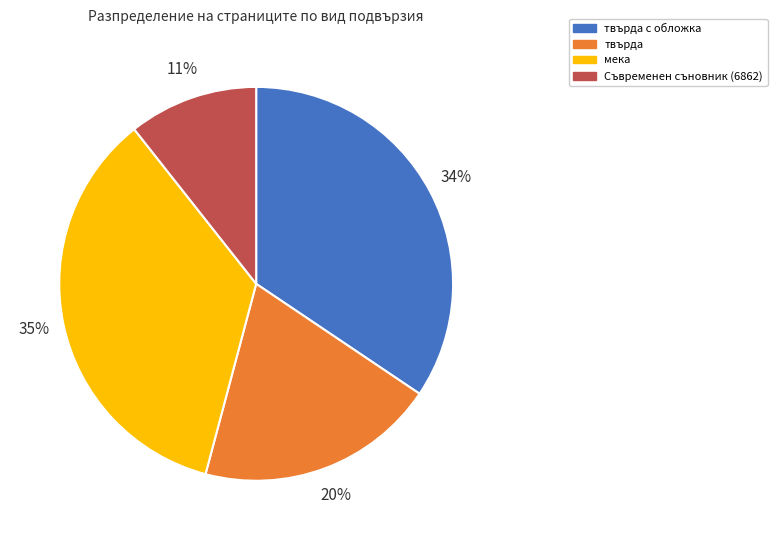

Count the number of slices in the pie.

4